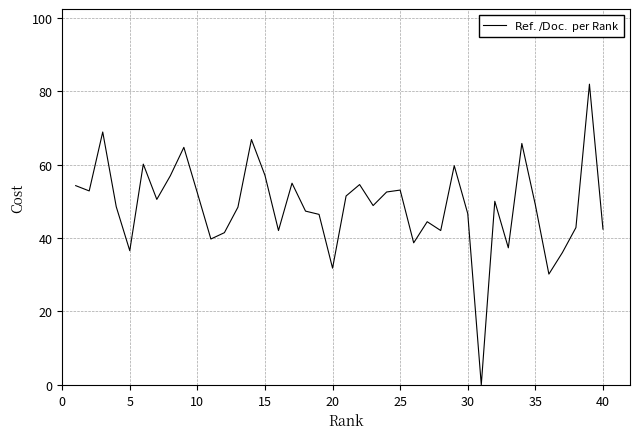

What is the greatest value displayed?

81.9